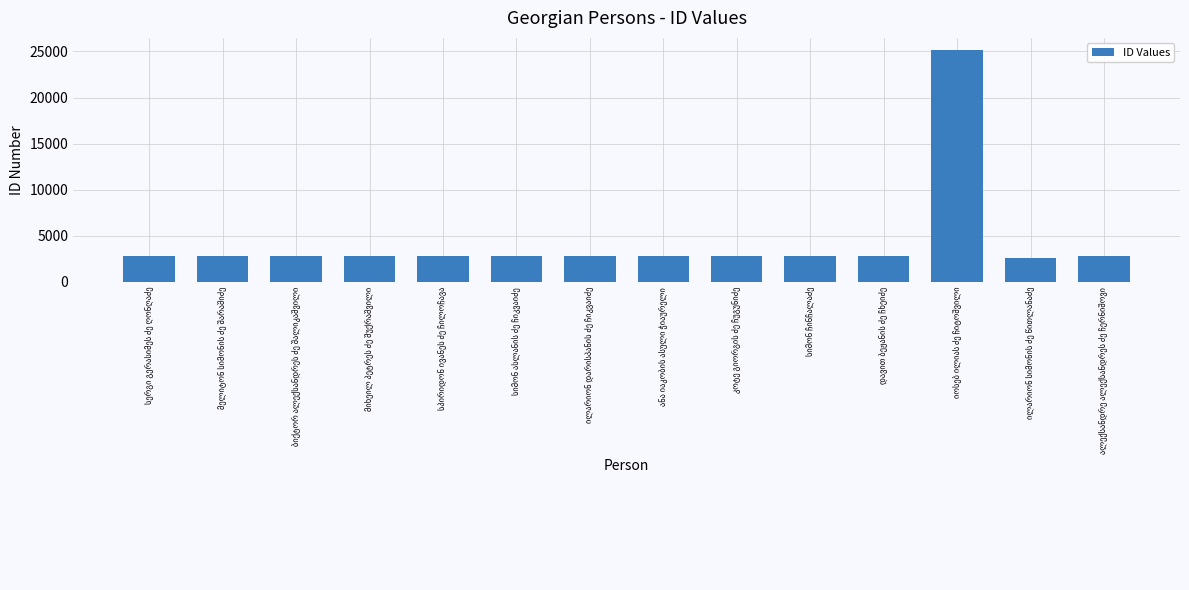

What is the greatest value displayed?

25207